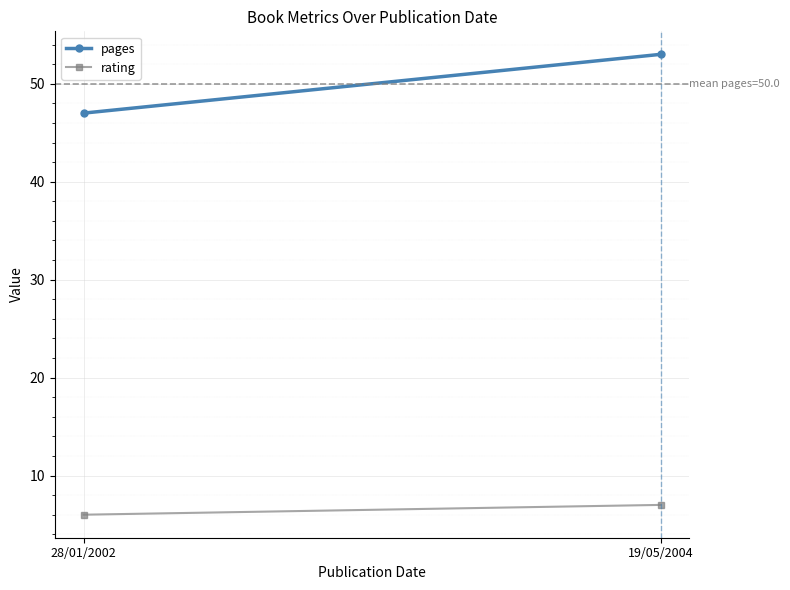

What position from the right is 28/01/2002?

2